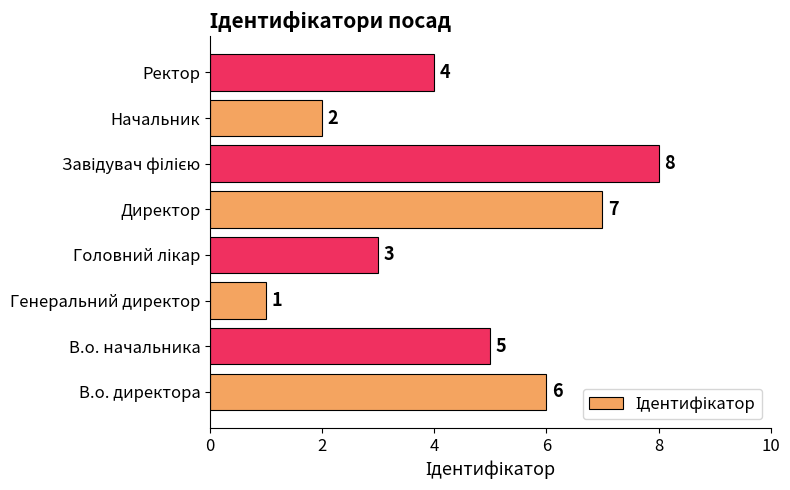

The value at Генеральний директор is 1. True or false?

True